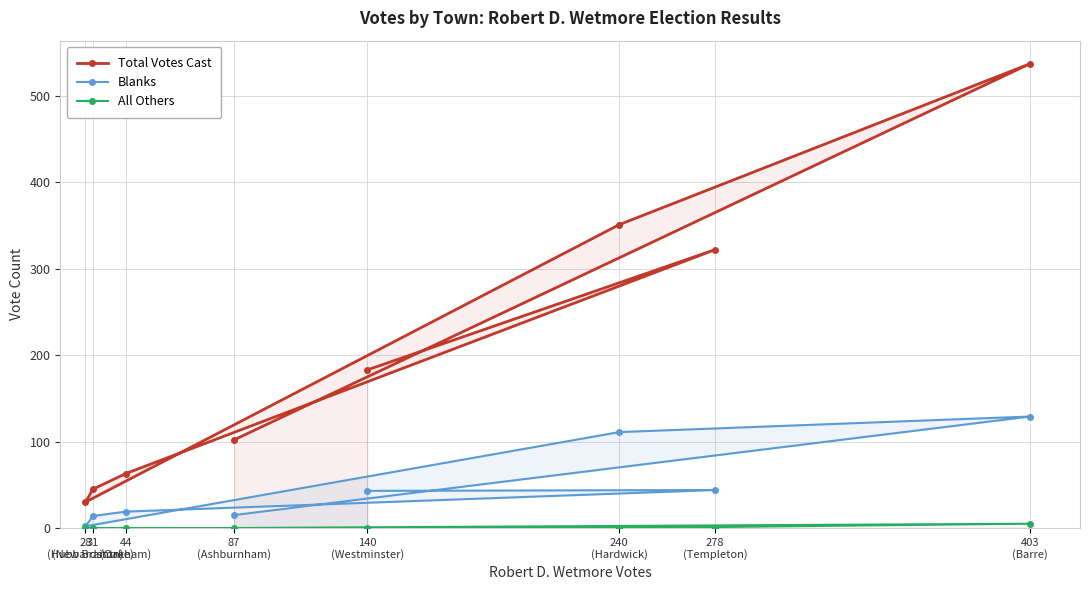

Between 278
(Templeton) and 87
(Ashburnham), which is larger?

278
(Templeton)